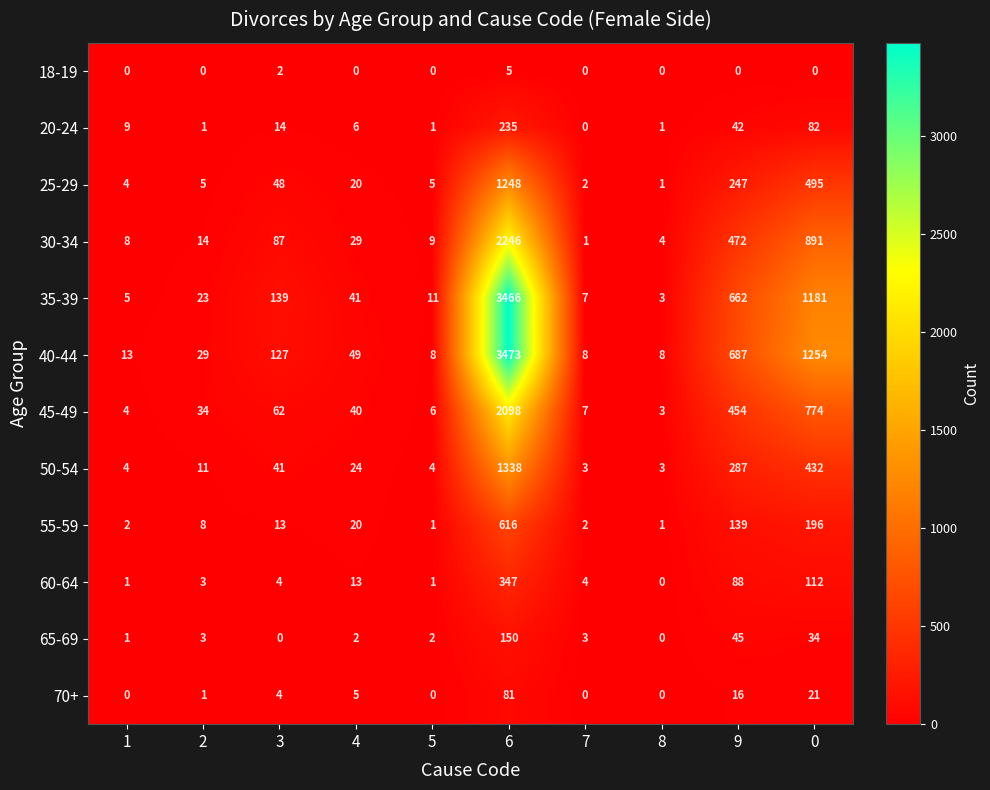

What is the sum of the 50-54 values at 7 and 1?

7